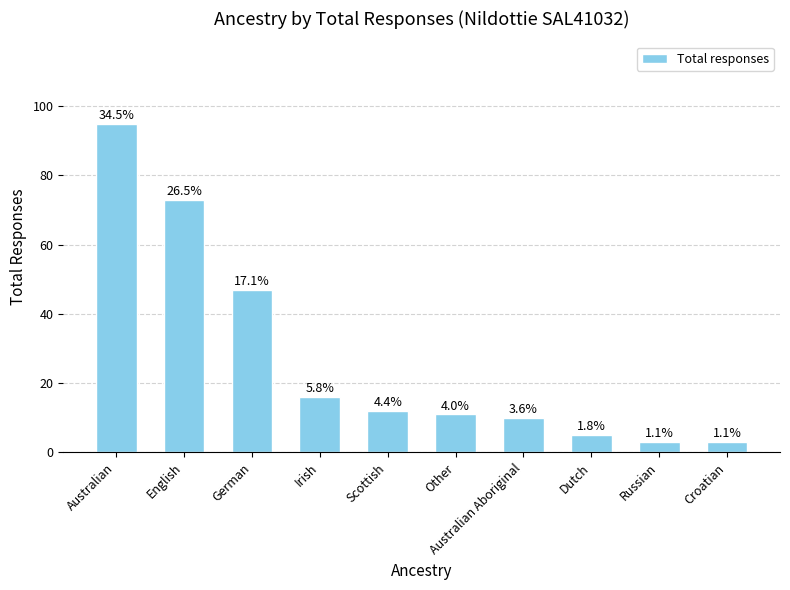

What is the change in value from Australian to Irish?

-79